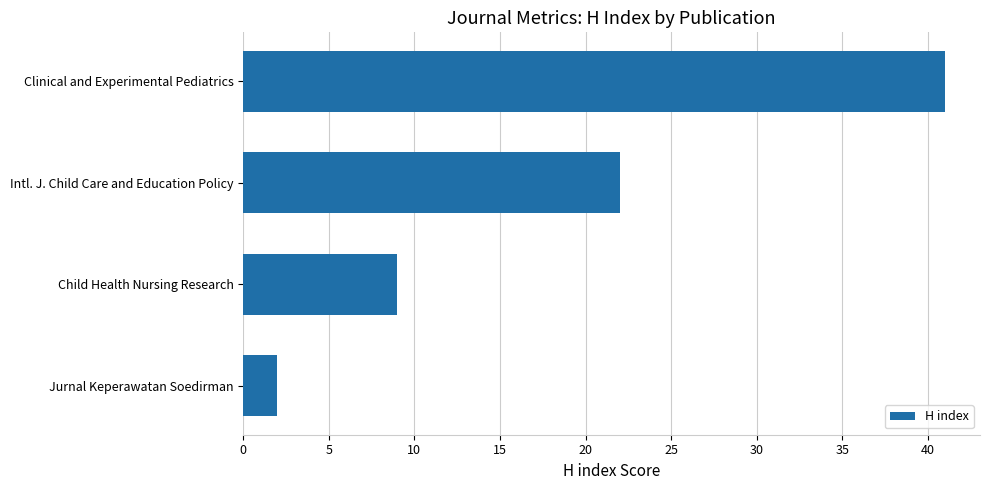

Reading bottom to top, what are all the values shown in this chart?

Jurnal Keperawatan Soedirman=2	Child Health Nursing Research=9	Intl. J. Child Care and Education Policy=22	Clinical and Experimental Pediatrics=41